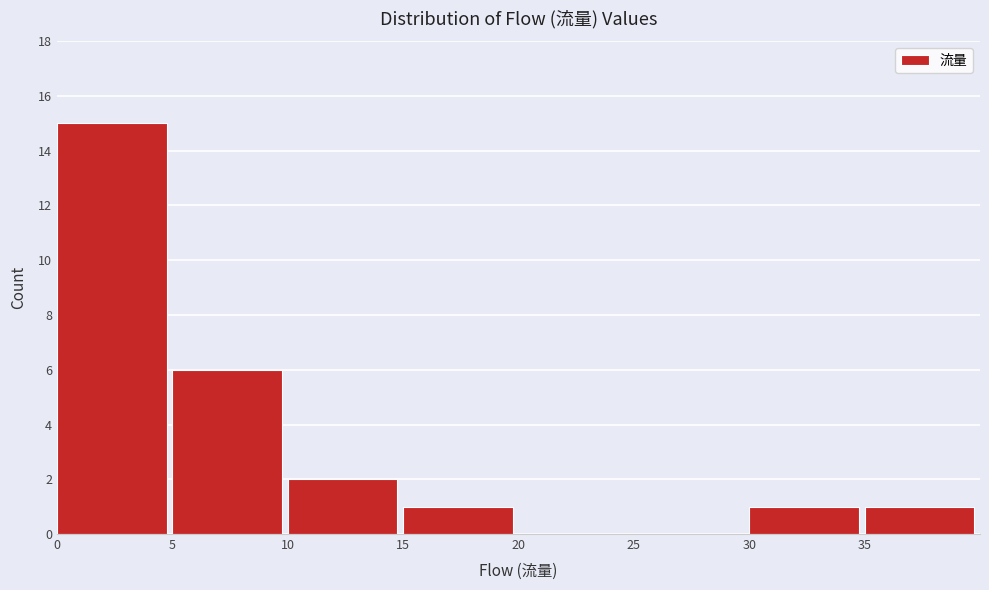

Reading left to right, transcribe this chart: for each bar, give the range it covers on the x-axis and its height. The values are not printed on the chart, so give them approximately, as read against the axis.

0 to 5: 15
5 to 10: 6
10 to 15: 2
15 to 20: 1
20 to 25: 0
25 to 30: 0
30 to 35: 1
35 to 40: 1